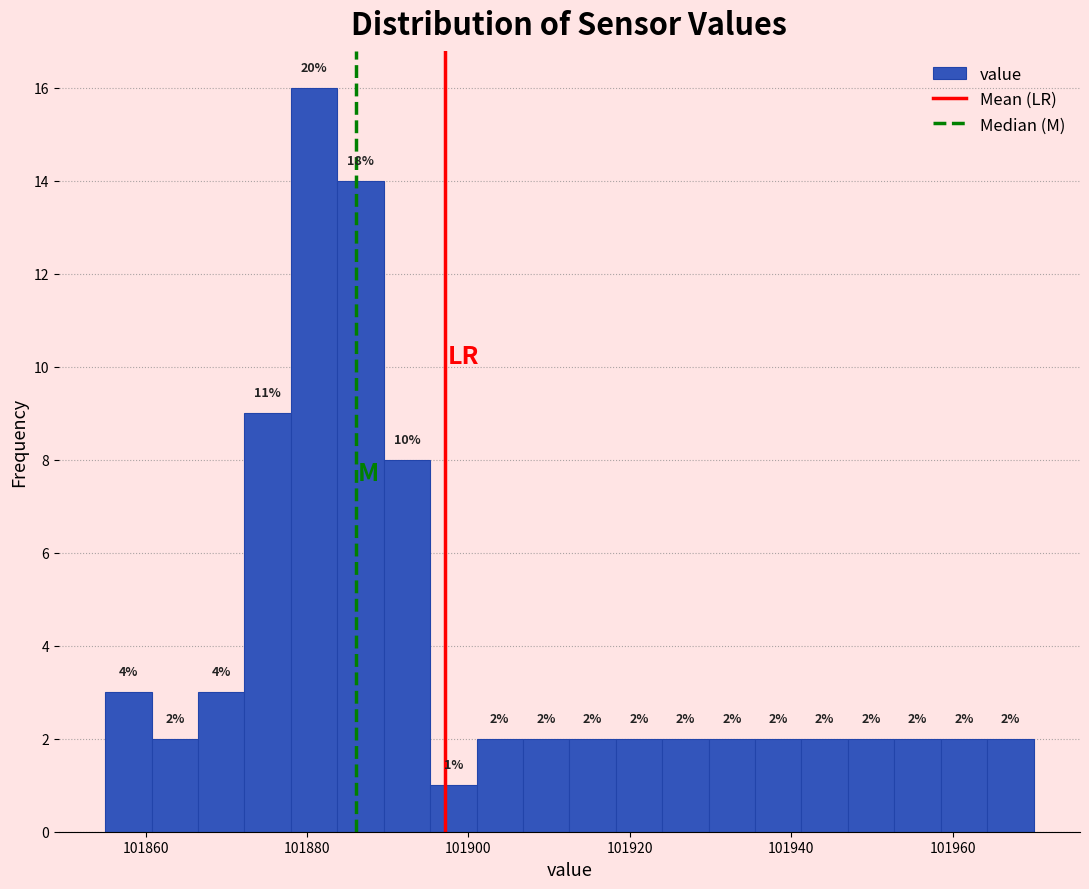

Read against the x-axis, roughly where is the centre of the tallest bar?

101880